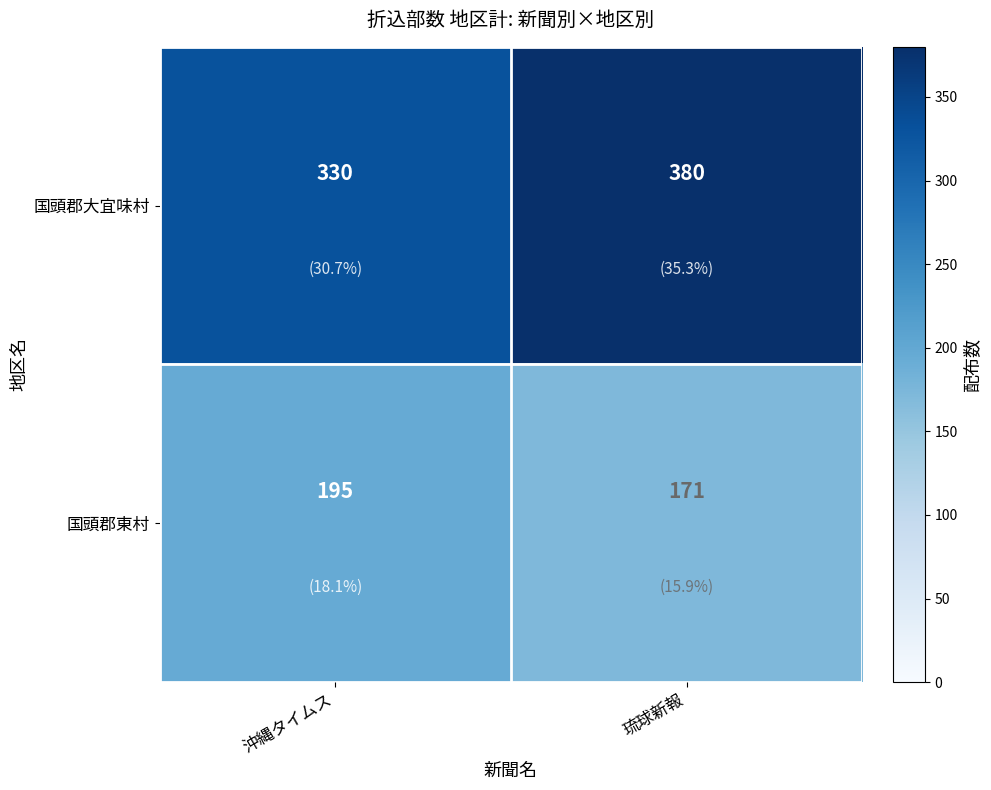

Which series has the largest total across all categories?

国頭郡大宜味村